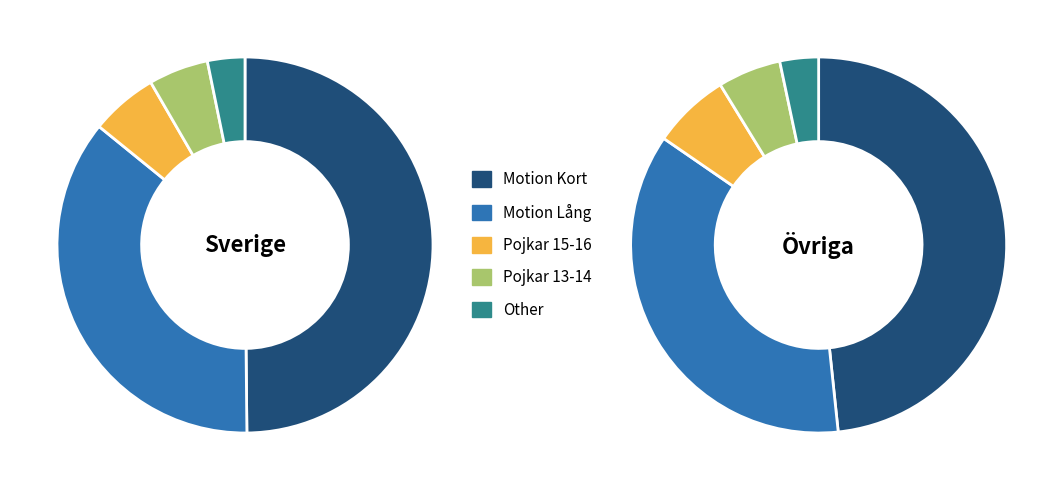

What percentage is the Pojkar 15-16 slice, to the nearest percent?

6%